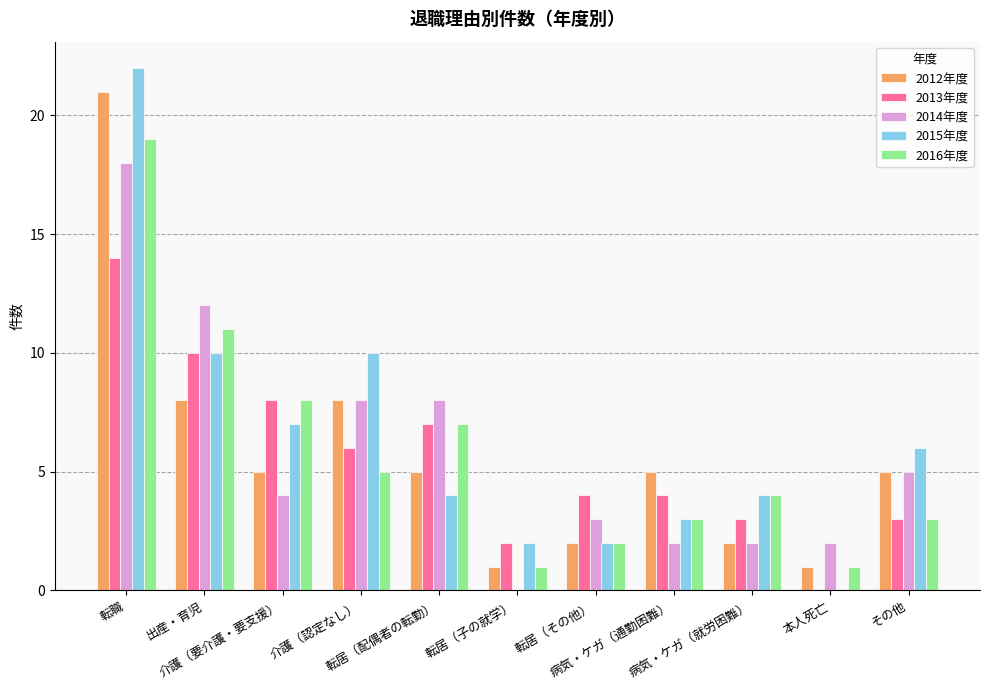

What are all the series names shown in the legend?

2012年度, 2013年度, 2014年度, 2015年度, 2016年度